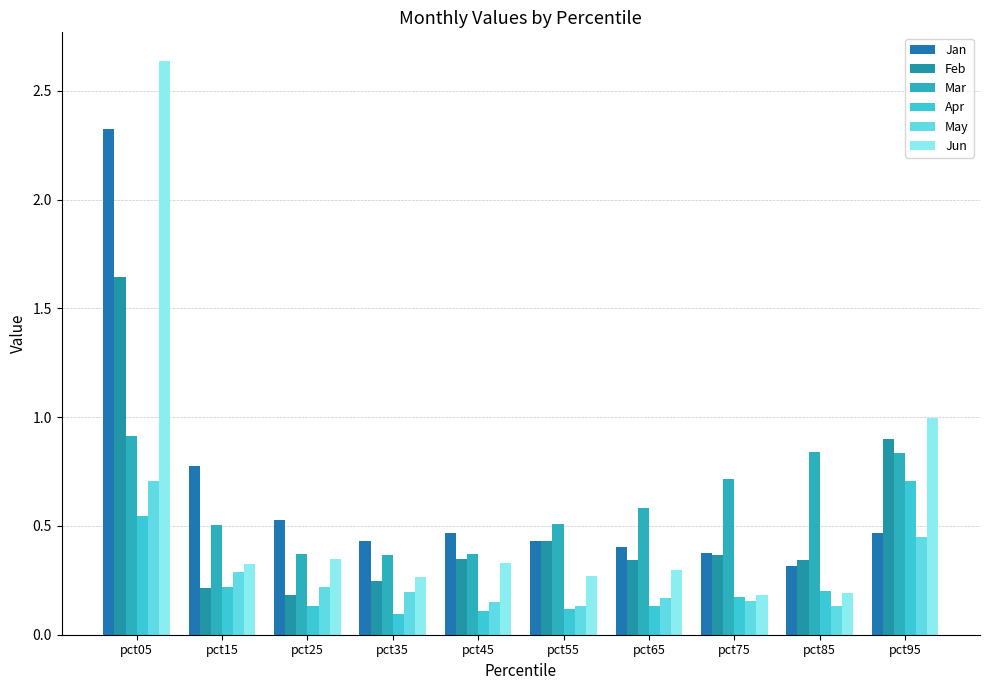

Reading left to right, what are all the values shown in this chart?

Jan: 2.3	0.8	0.5	0.4	0.5	0.4	0.4	0.4	0.3	0.5
Feb: 1.6	0.2	0.2	0.2	0.3	0.4	0.3	0.4	0.3	0.9
Mar: 0.9	0.5	0.4	0.4	0.4	0.5	0.6	0.7	0.8	0.8
Apr: 0.5	0.2	0.1	0.1	0.1	0.1	0.1	0.2	0.2	0.7
May: 0.7	0.3	0.2	0.2	0.2	0.1	0.2	0.2	0.1	0.4
Jun: 2.6	0.3	0.3	0.3	0.3	0.3	0.3	0.2	0.2	1.0